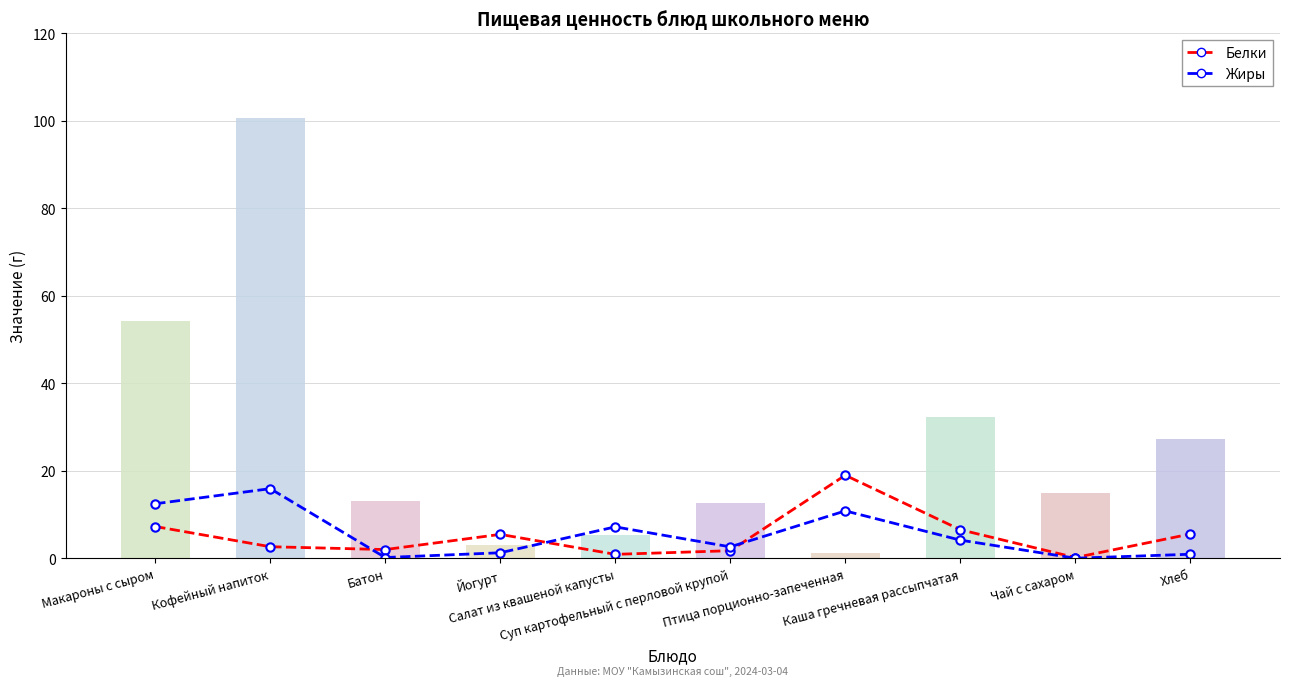

Where is Жиры nearest to the value 8?

Салат из квашеной капусты